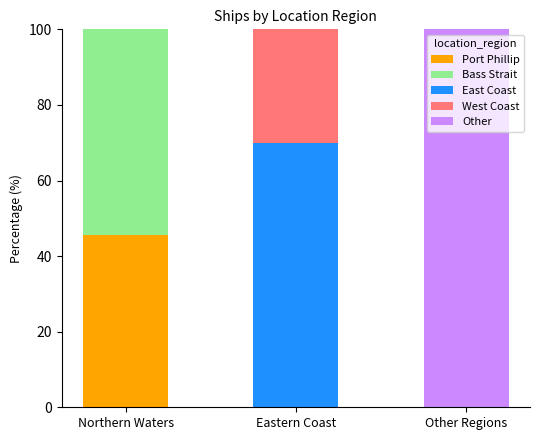

Reading right to left, transcribe the values for Port Phillip.

Other Regions=0.0	Eastern Coast=0.0	Northern Waters=45.5